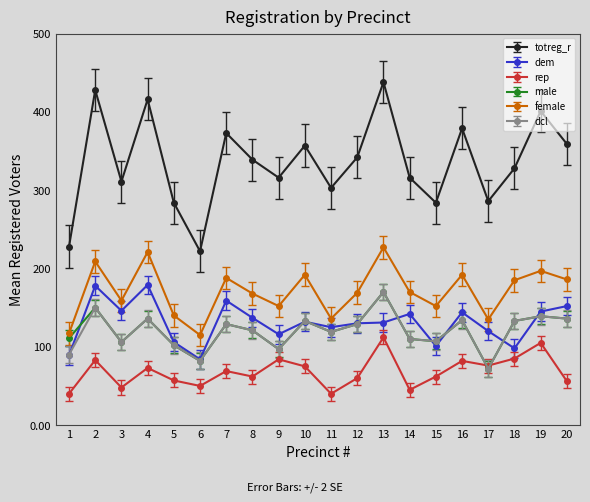

How many values in the male series are below 129?

10